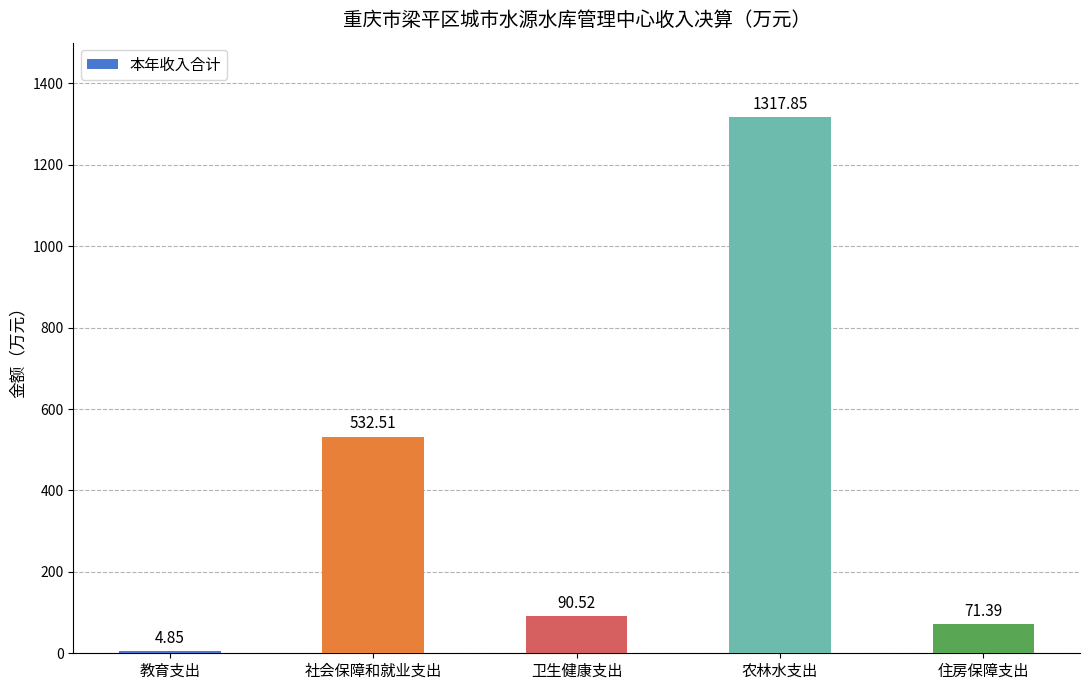

What is the difference between the maximum and minimum values?

1313.0